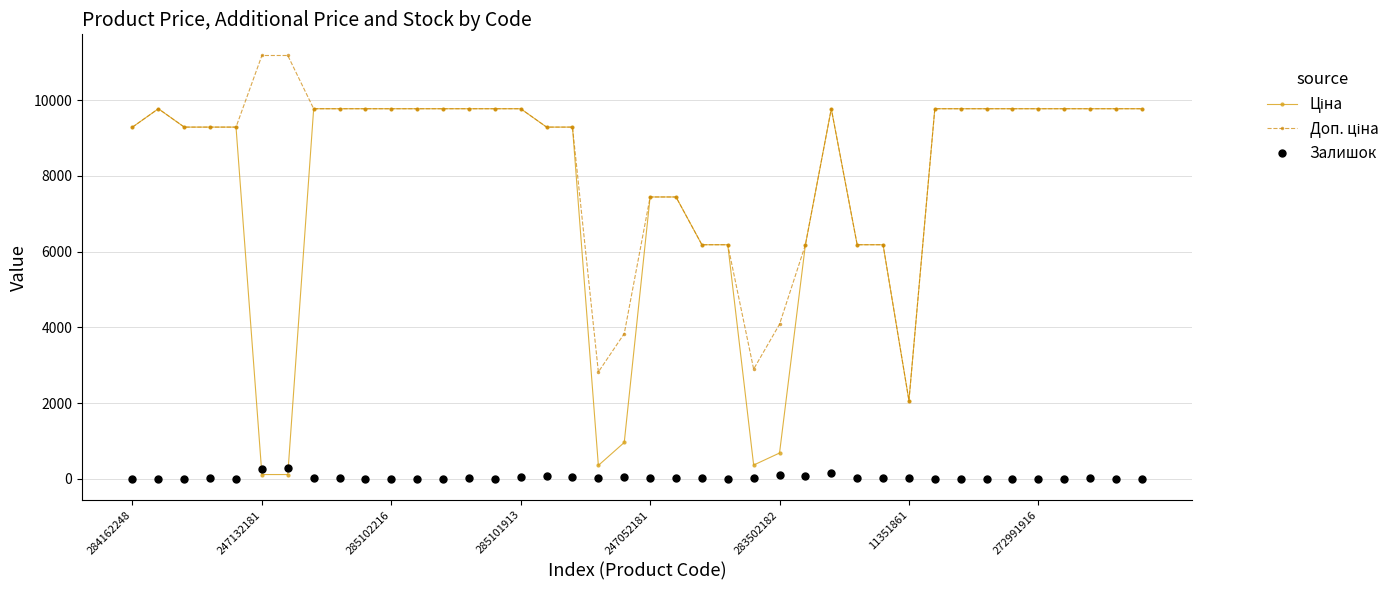

At how many categories does at least one series exceed 7037?

30